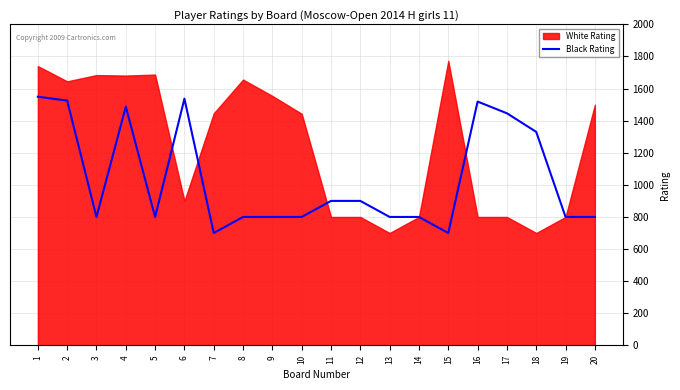

What is the lowest value of the Black Rating series?

700